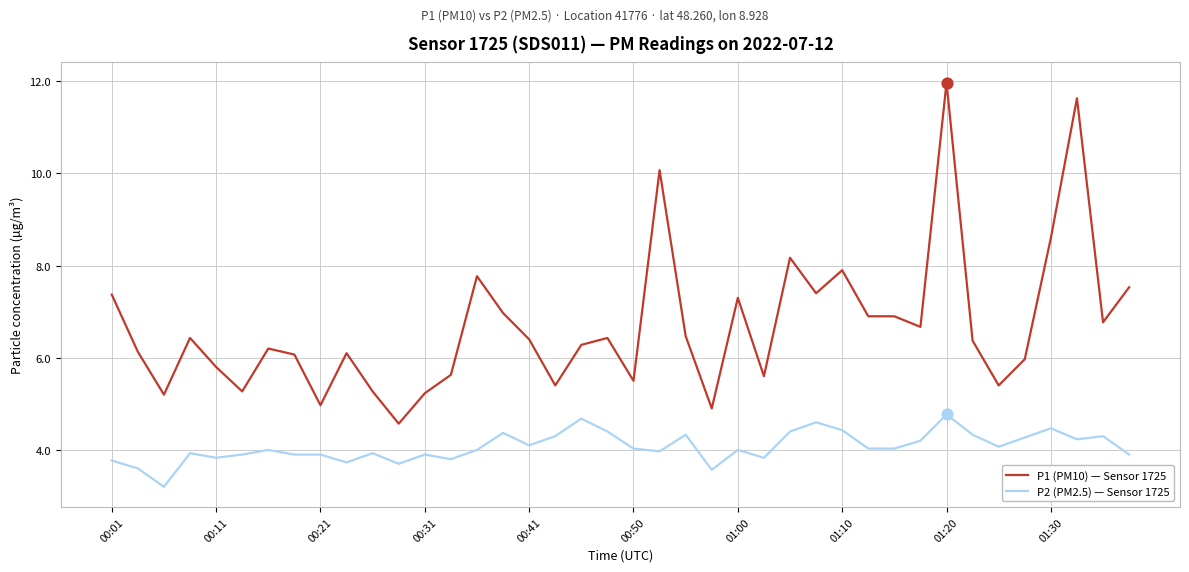

Which series has the largest total across all categories?

P1 (PM10) — Sensor 1725